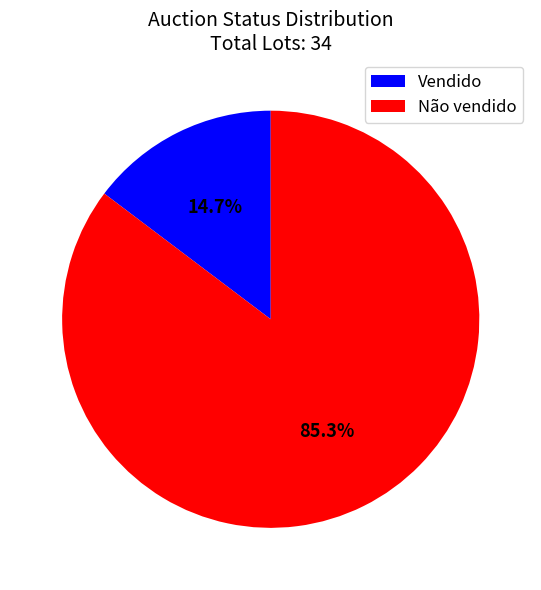

Is there any slice that represents more than half of the pie?

Yes